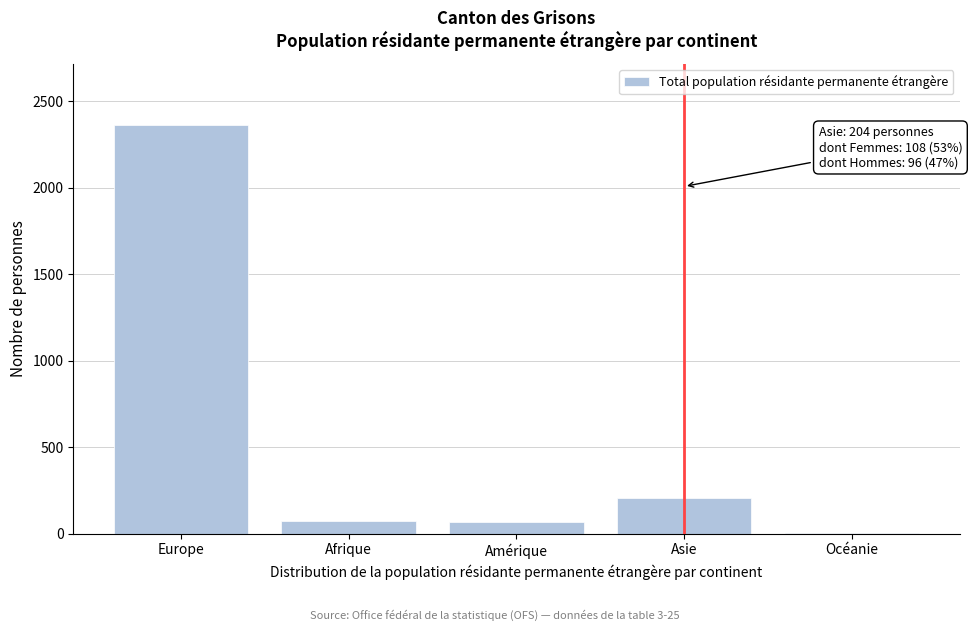

Approximately how many times larger is the value at Amérique compared to Afrique?

0.9